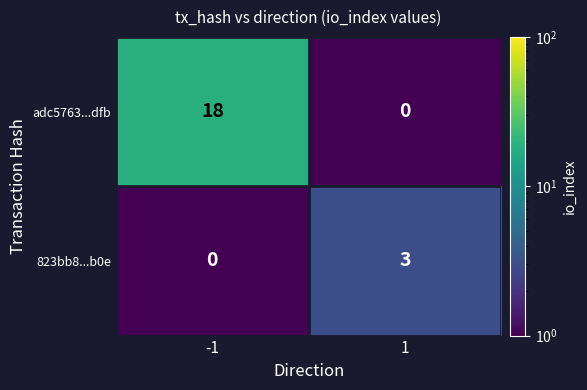

What is the highest value of the adc5763...dfb series?

18